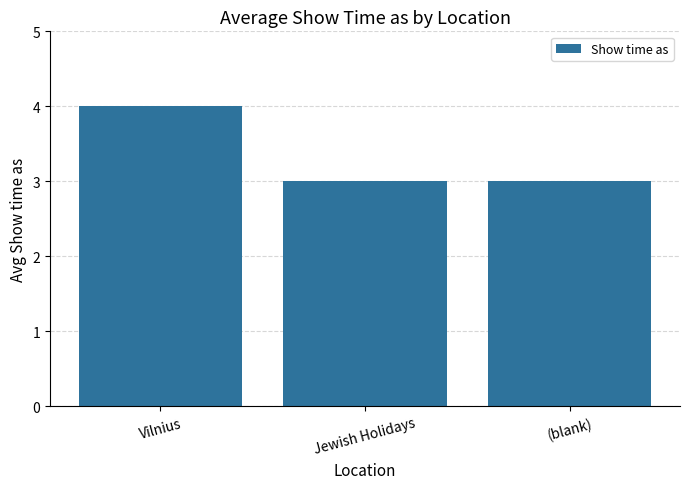

What is the difference between the maximum and minimum values?

1